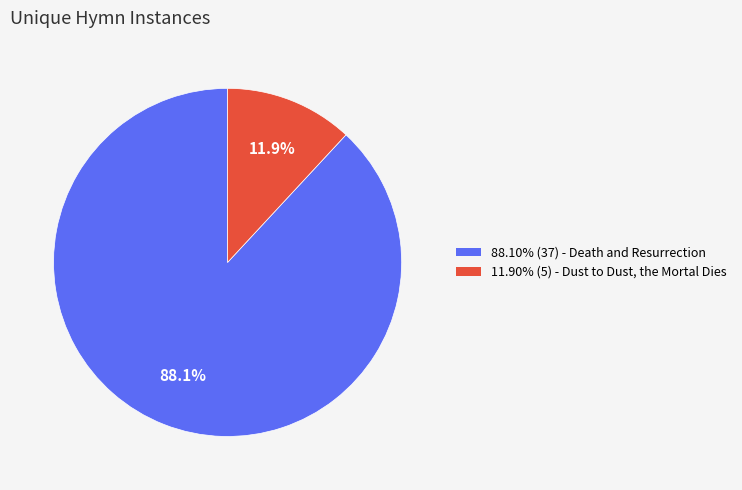

Does any single category account for the majority?

Yes